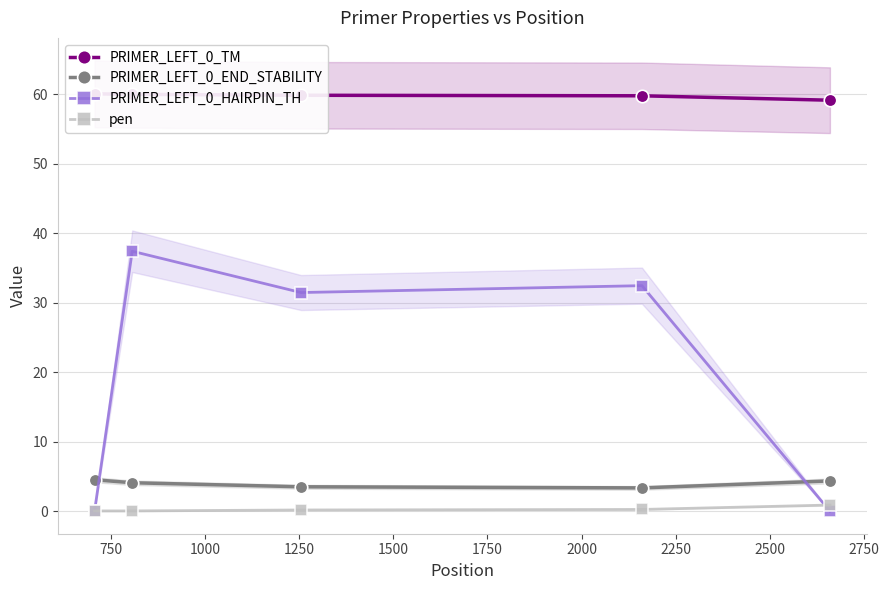

What is the value of the PRIMER_LEFT_0_END_STABILITY point at the 2nd from the left?

4.1